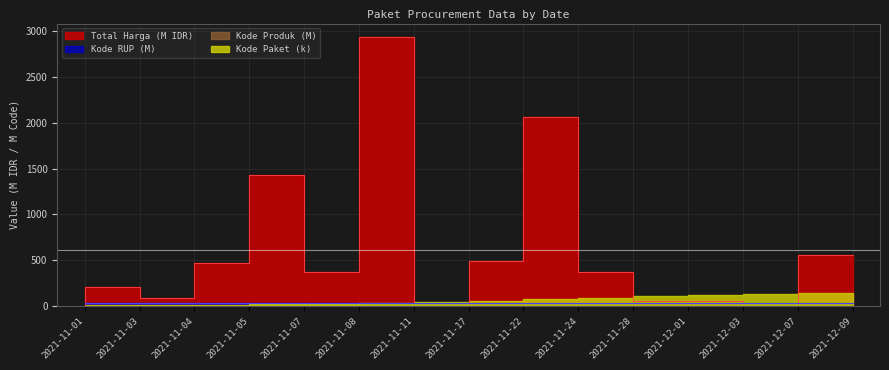

What is the difference between the maximum and second lowest values in the Total Harga series?

2912.0